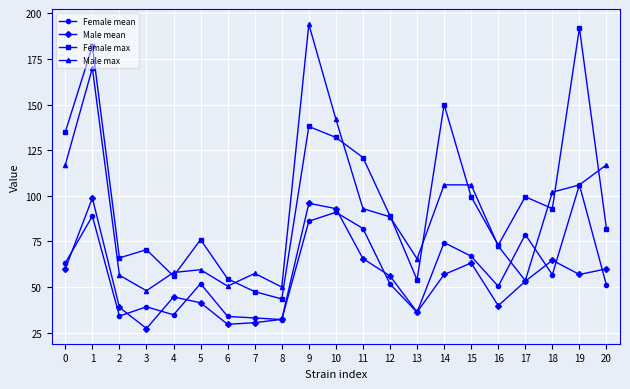

What is the value of the Male max point at the 4th from the left?

48.0